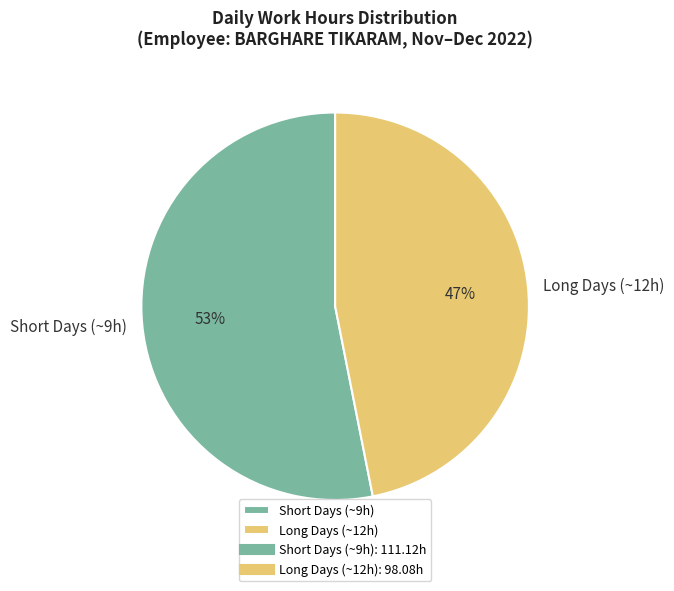

To the nearest percent, what percentage of the pie is Long Days (~12h)?

47%